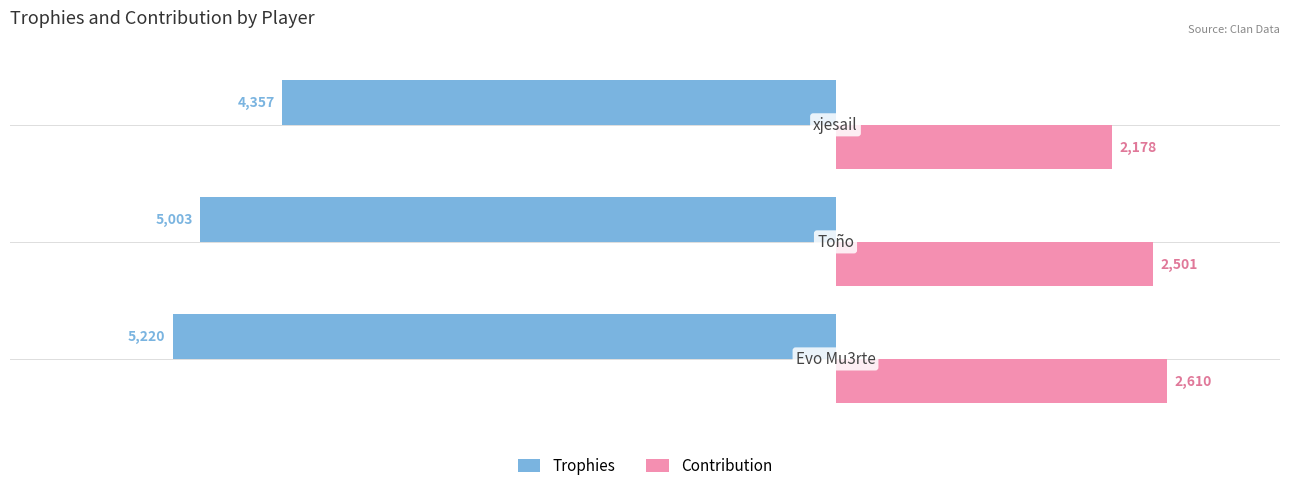

List the series in order of their peak value, lowest first.

Trophies, Contribution